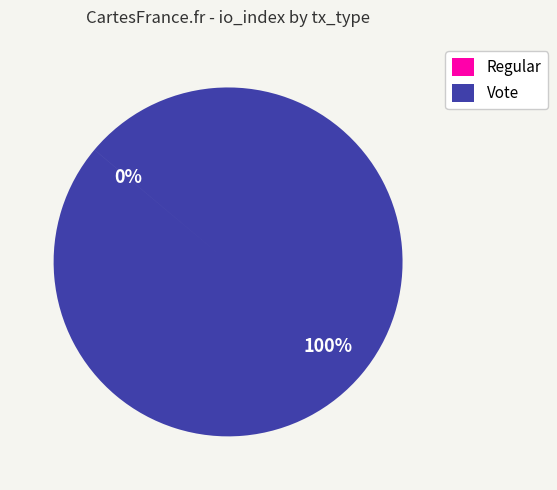

Does any single category account for the majority?

Yes